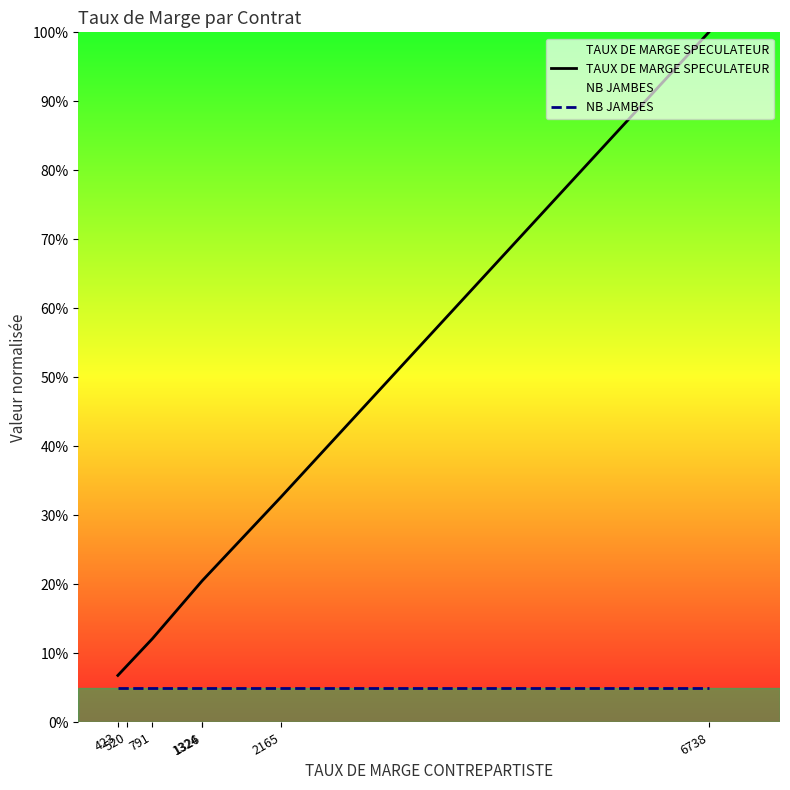

True or false: NB JAMBES and TAUX DE MARGE SPECULATEUR intersect in this chart.

False